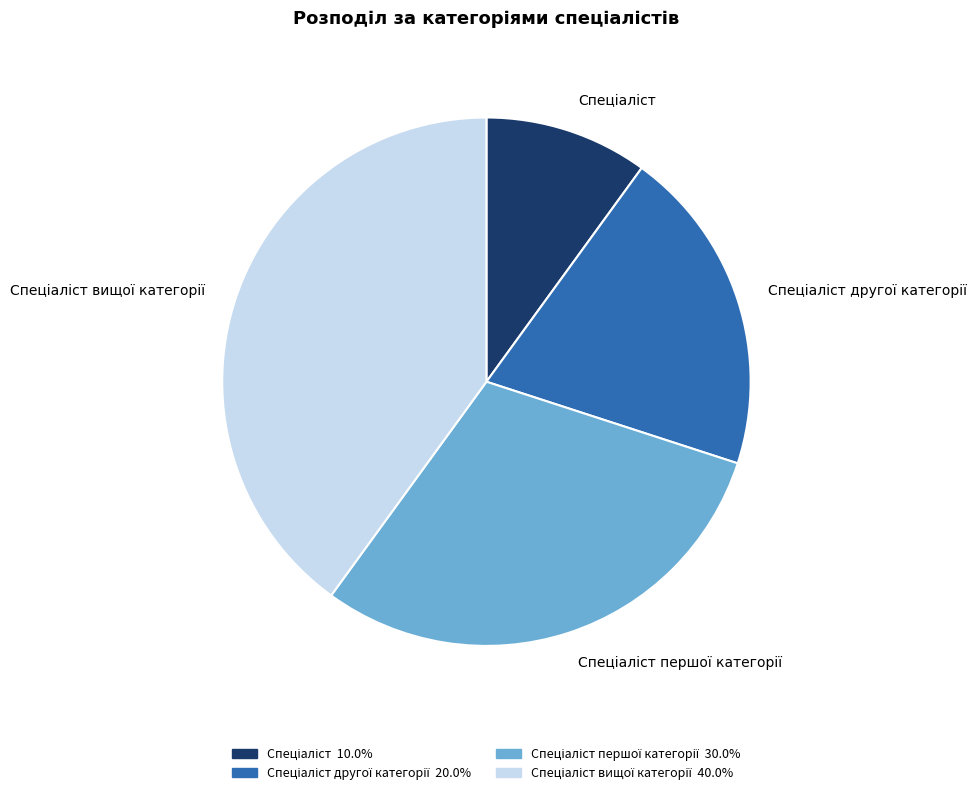

Count the number of slices in the pie.

4